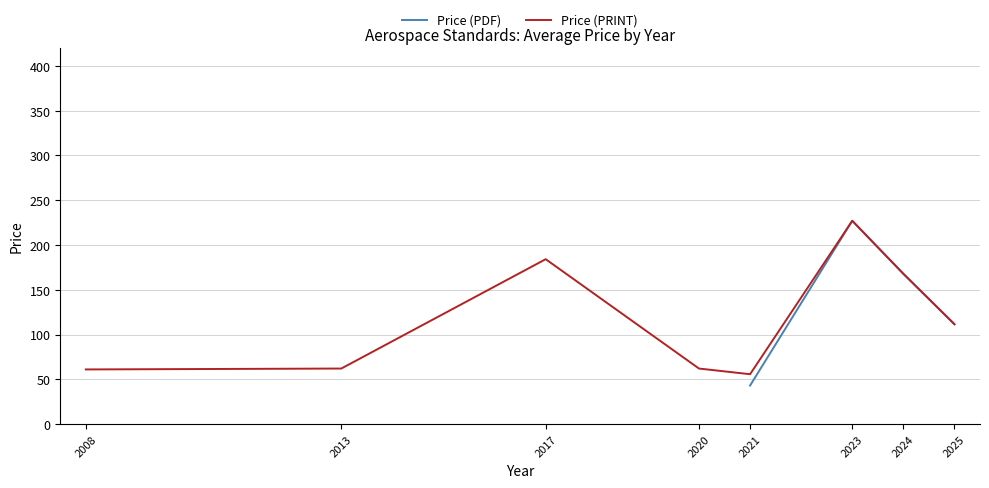

Between 2008 and 2017, which series saw the biggest shift?

Price (PDF)